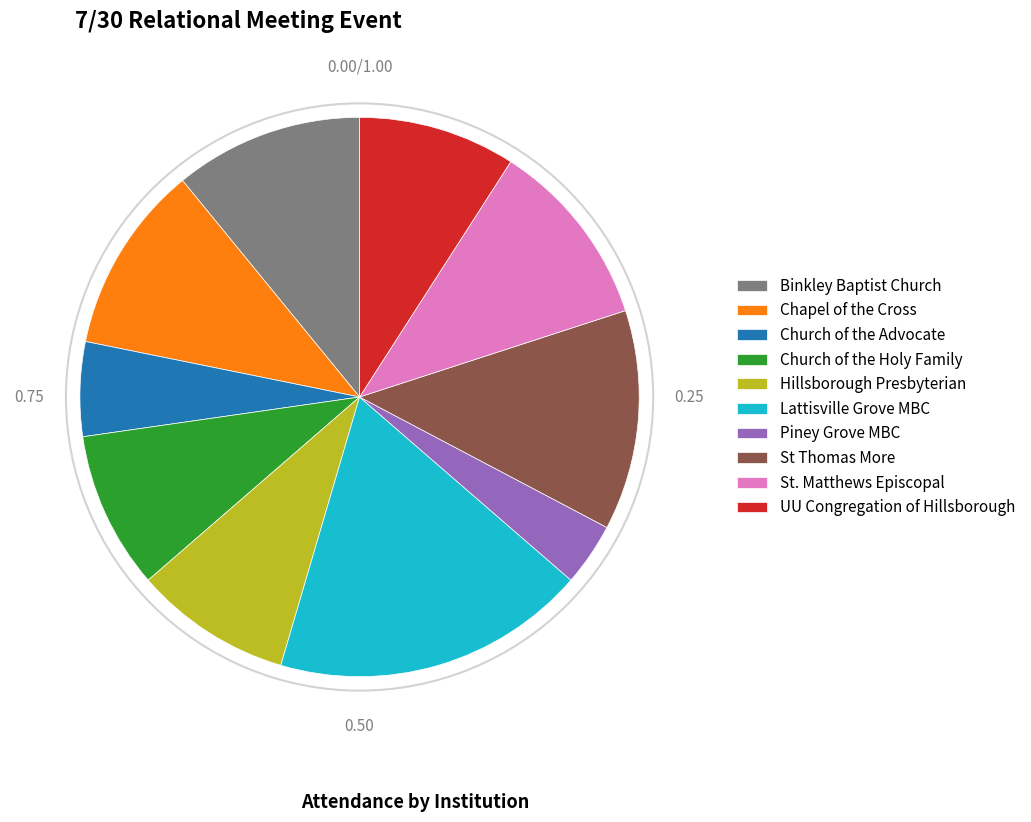

Is the sum of St. Matthews Episcopal and Chapel of the Cross greater than half?

No